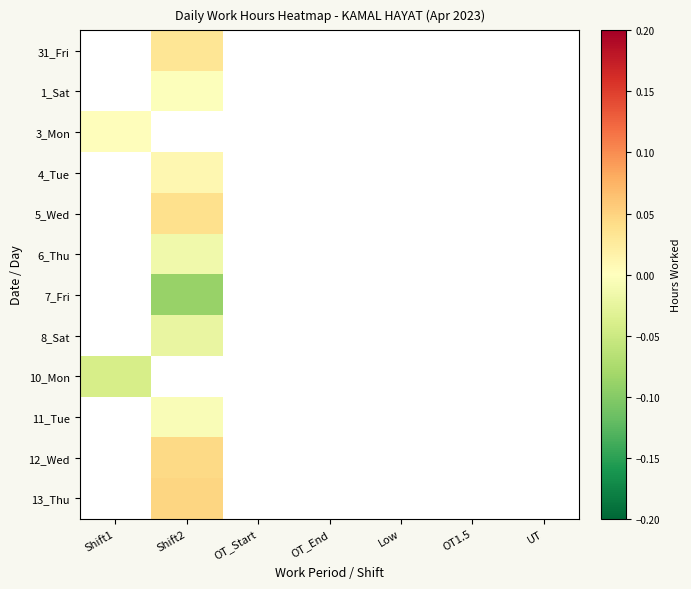

What is the minimum value shown in the chart?

-0.1